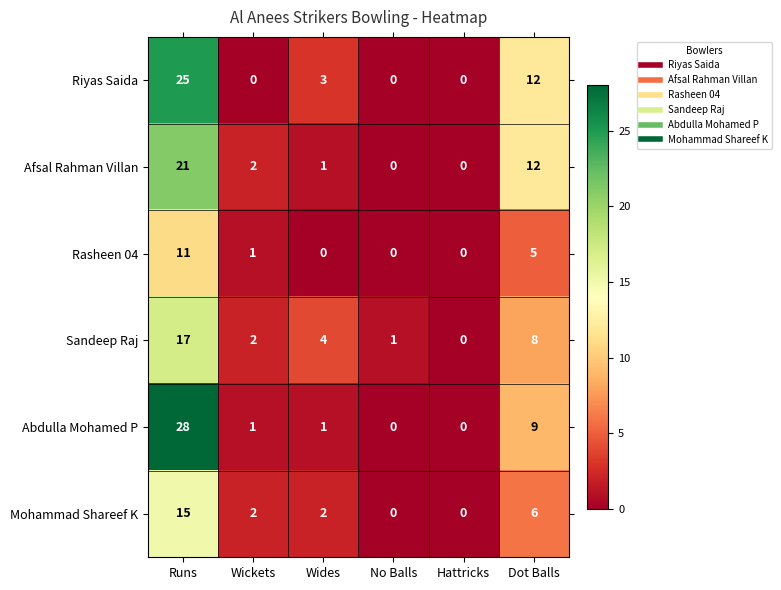

Count the number of data series in this chart.

6